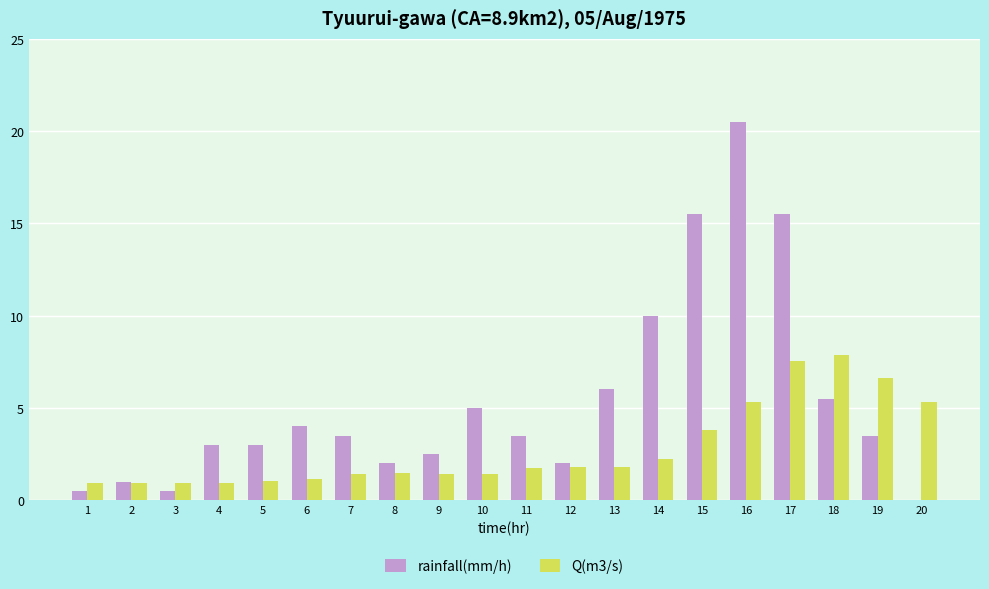

What is the sum of all rainfall(mm/h) values?

107.0